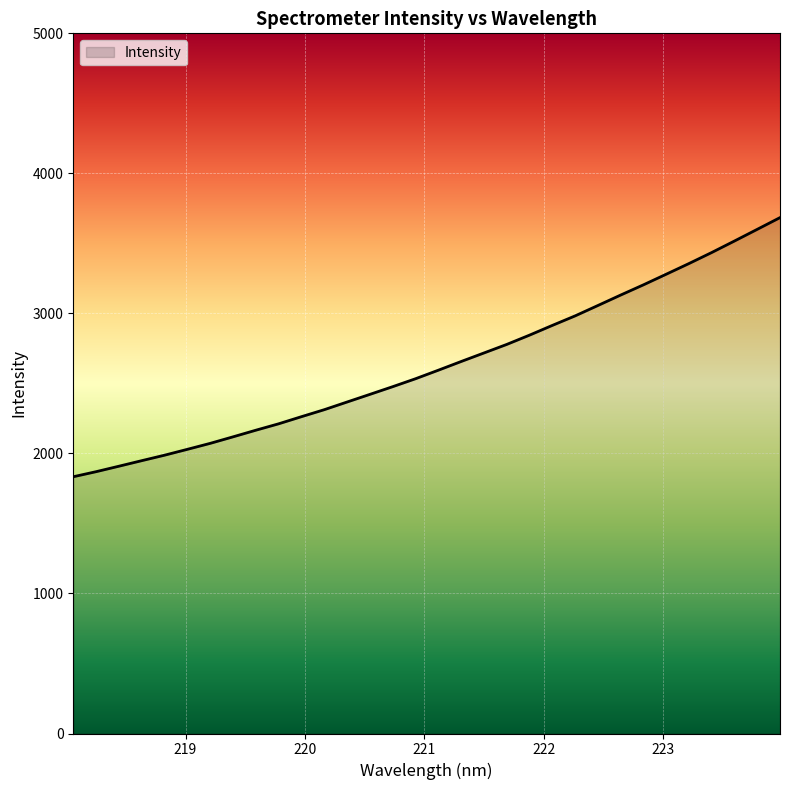

What is the maximum value shown in the chart?

3684.1